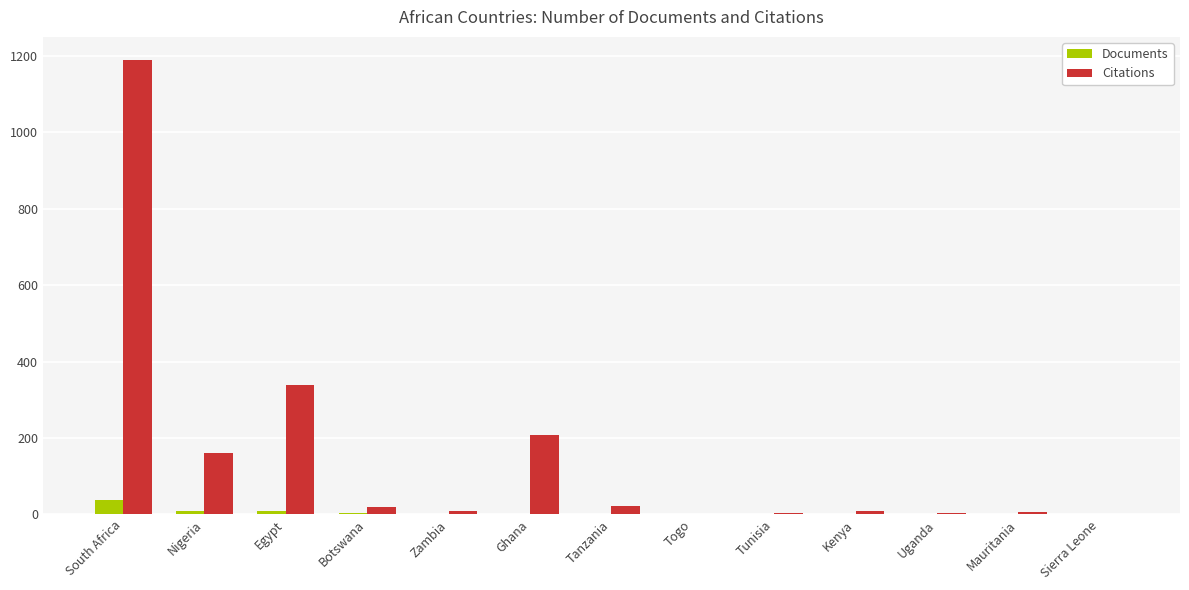

What is the sum of all Documents values?

70